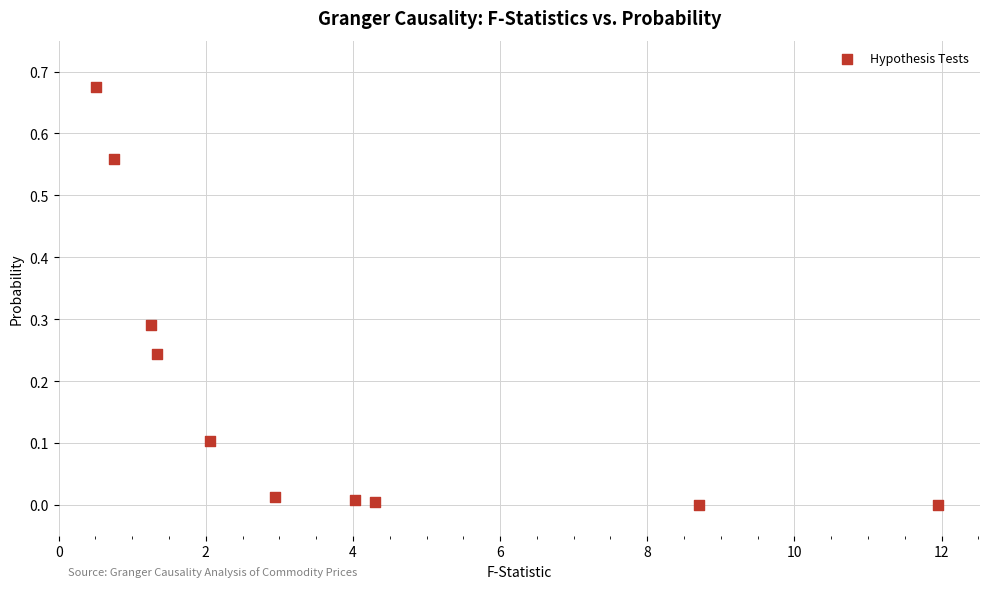

What is the range of X values (max minus min)?

11.4